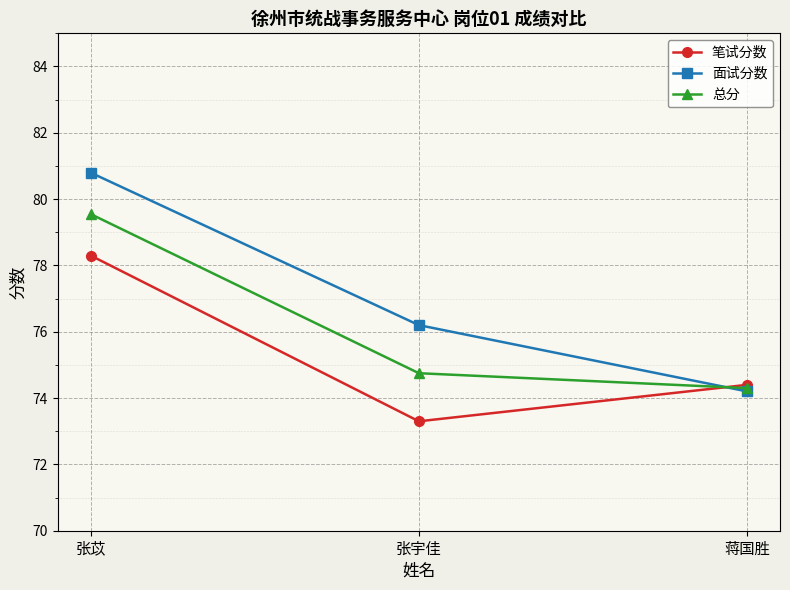

Which category has the lowest value in the 笔试分数 series?

张宇佳